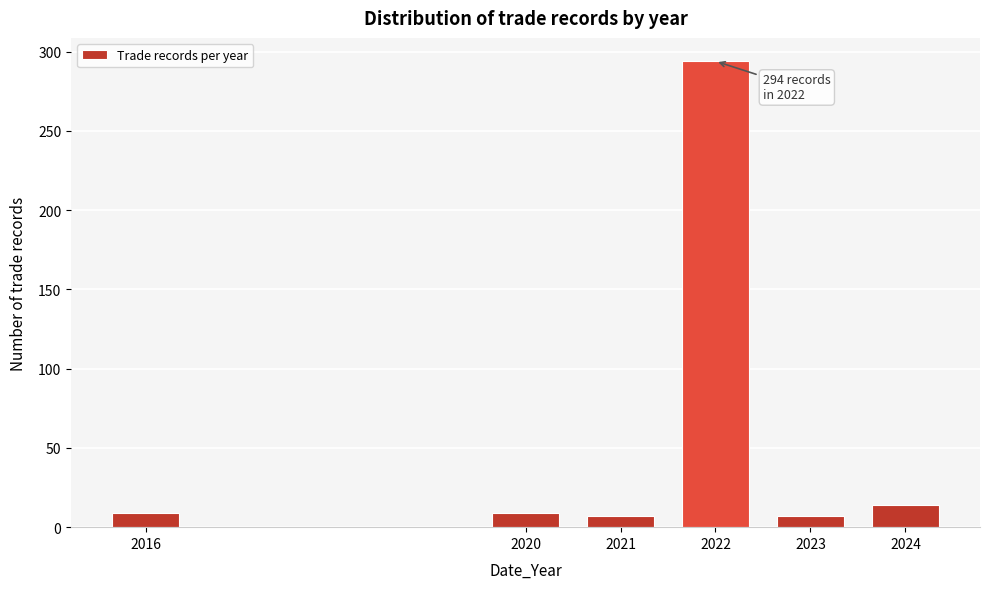

Reading right to left, what are all the values shown in this chart?

14	7	294	7	9	9